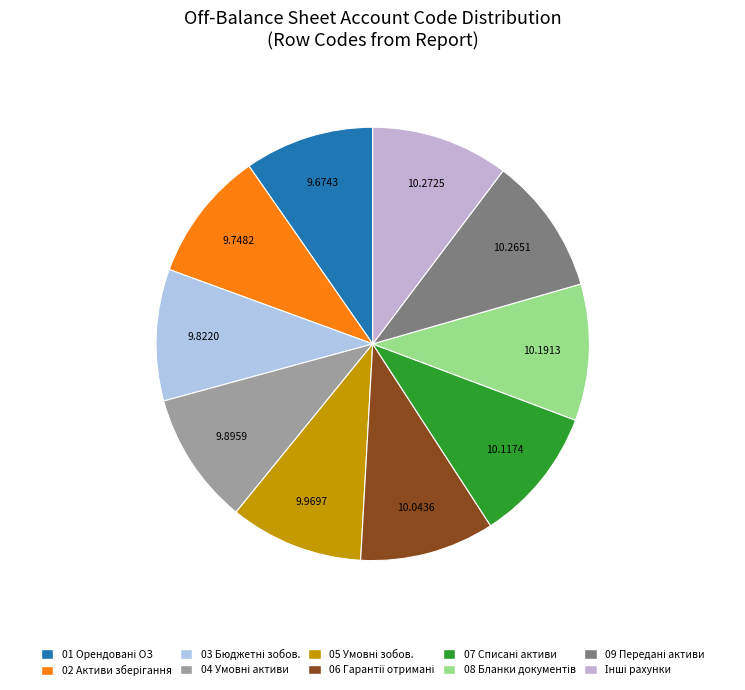

How many slices are in this pie chart?

10